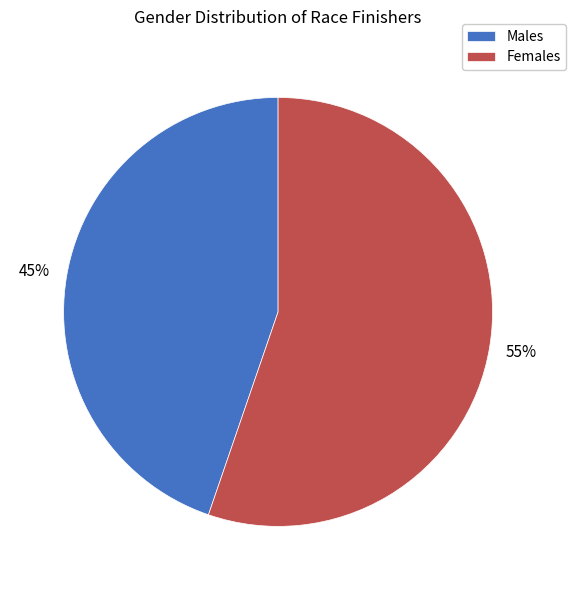

The Males slice represents 45% of the pie. True or false?

True